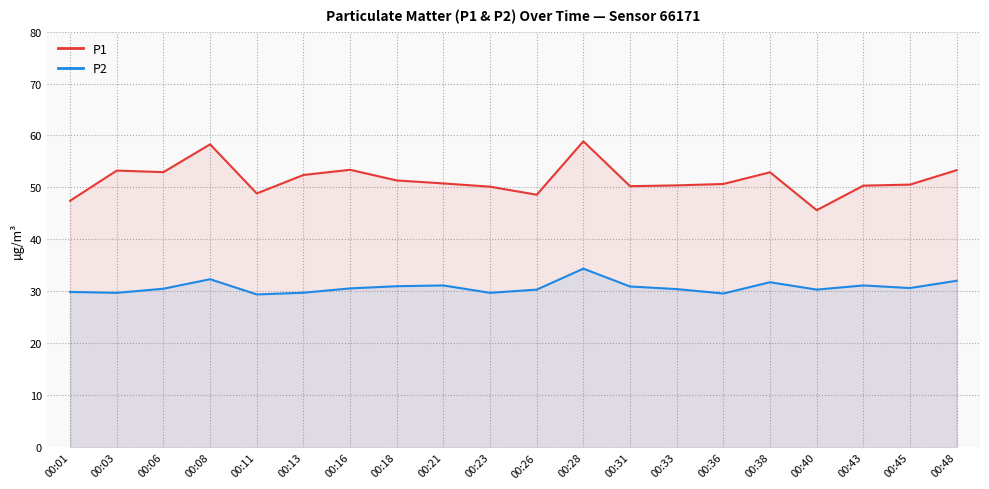

What is the sum of the P2 values at 00:38 and 00:33?

62.2